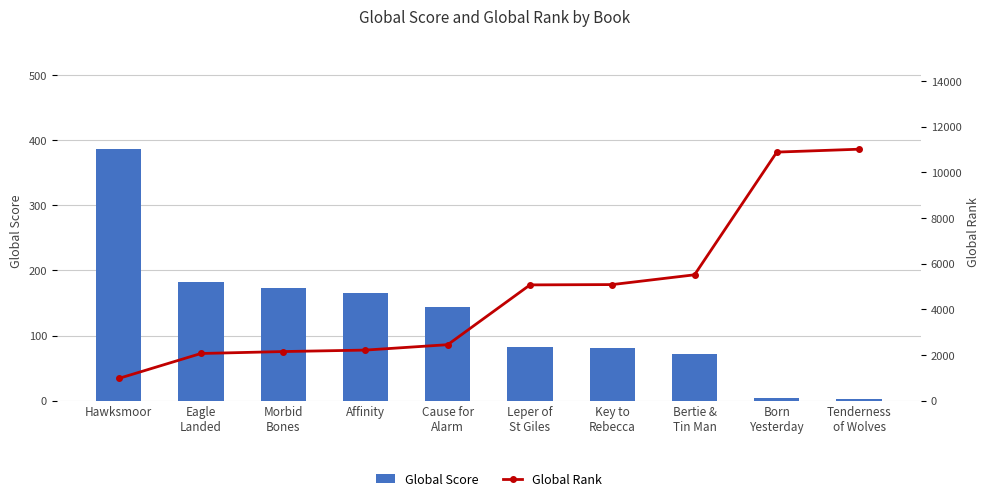

Between Eagle
Landed and Leper of
St Giles, which is larger?

Eagle
Landed